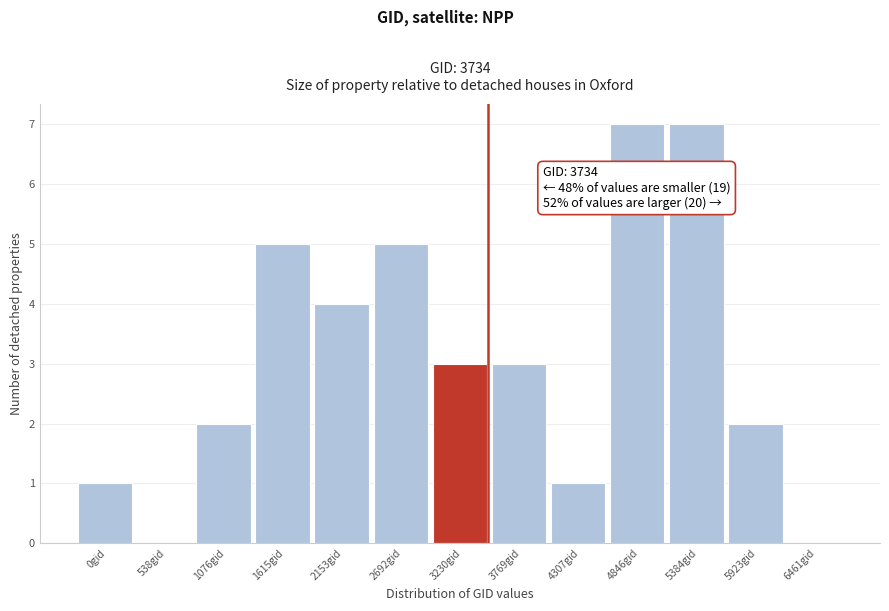

Reading left to right, what are all the values shown in this chart?

0gid=1	538gid=0	1076gid=2	1615gid=5	2153gid=4	2692gid=5	3230gid=3	3769gid=3	4307gid=1	4846gid=7	5384gid=7	5923gid=2	6461gid=0